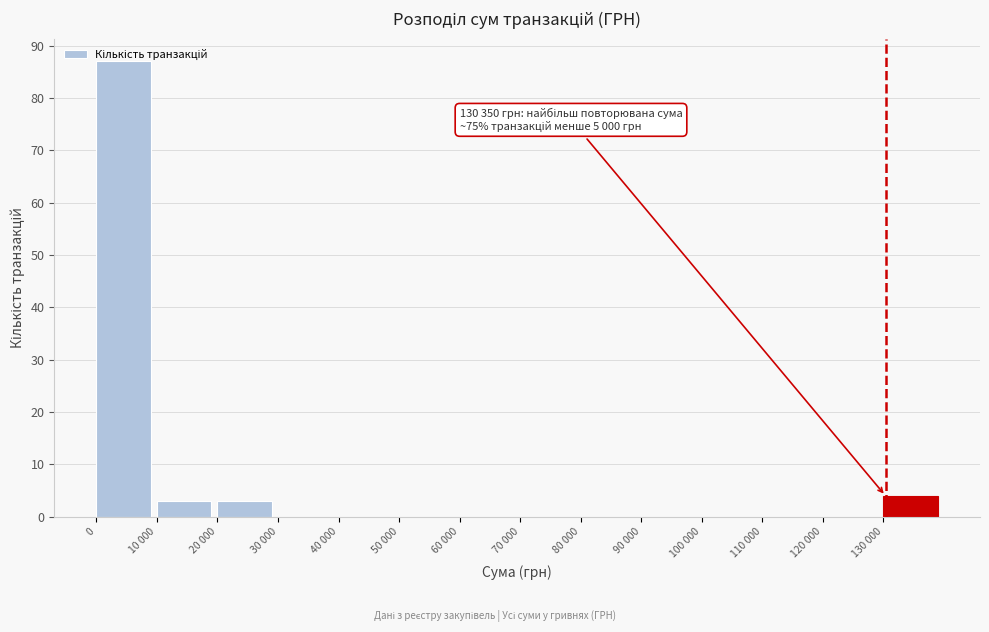

What is the change in value from 60 000 to 130 000?

+4